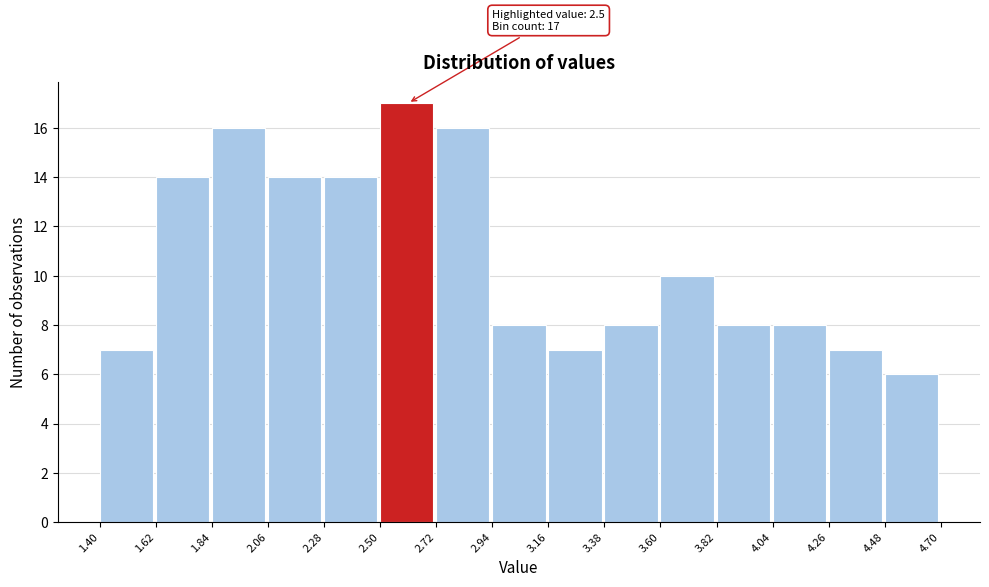

Which range on the x-axis has the tallest bar?

2.50 to 2.72